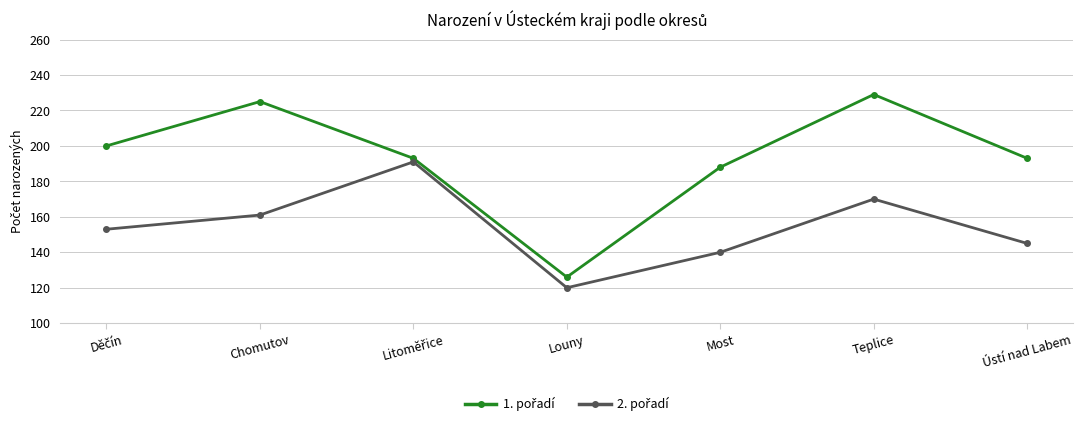

What is the label of the 2nd point from the right?

Teplice